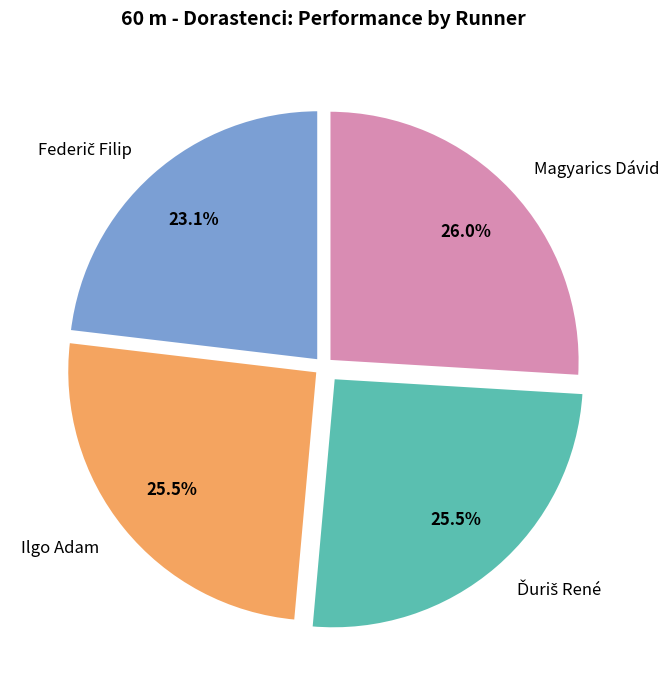

To the nearest percent, what is the average slice percentage?

25%